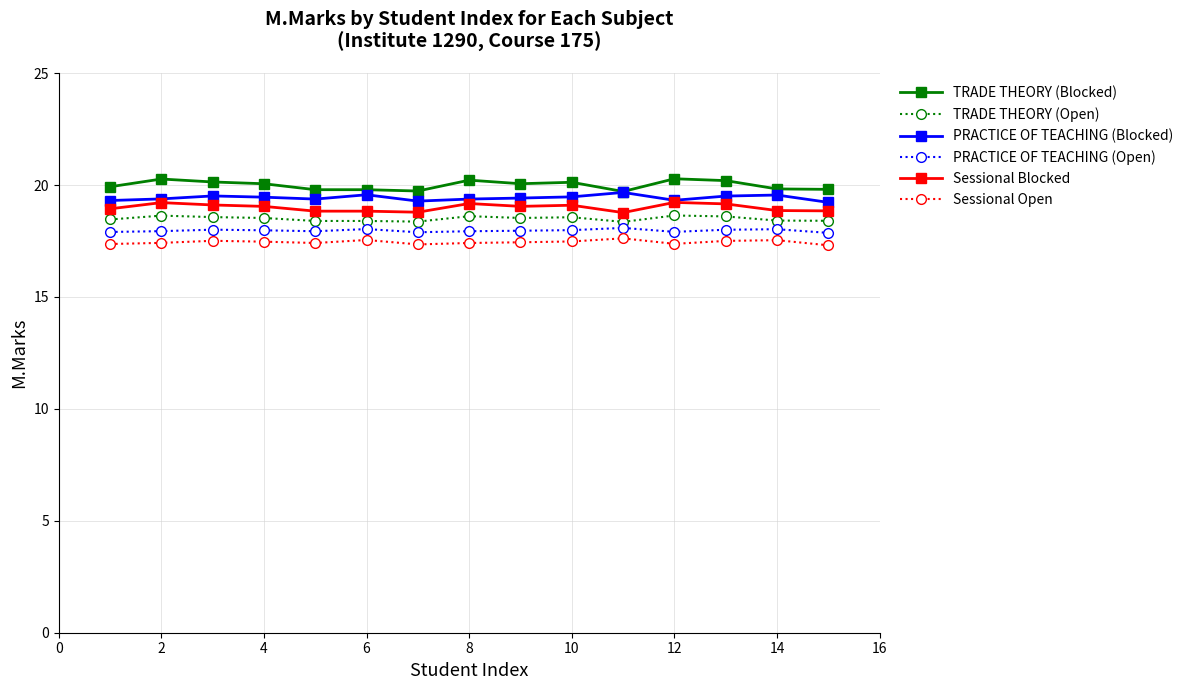

List the series in order of their overall mean, highest first.

TRADE THEORY (Blocked), PRACTICE OF TEACHING (Blocked), Sessional Blocked, TRADE THEORY (Open), PRACTICE OF TEACHING (Open), Sessional Open